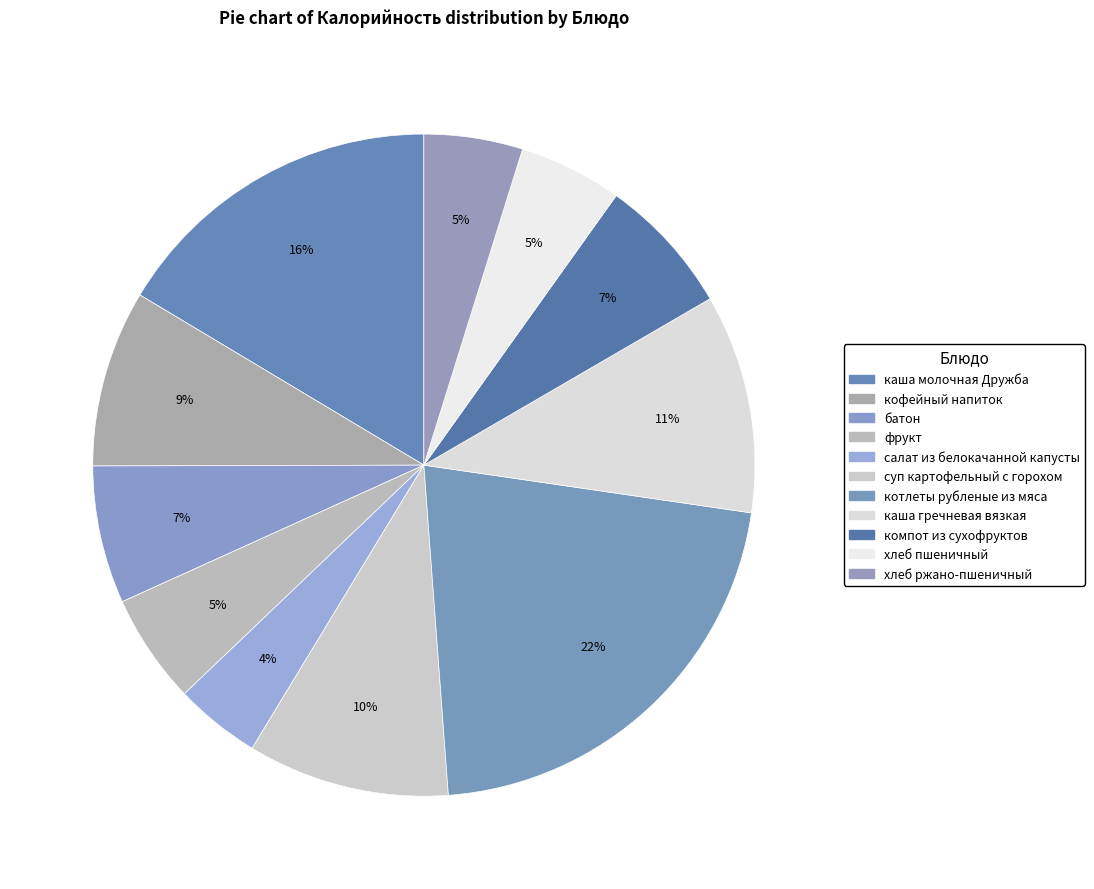

The каша молочная Дружба slice represents 9% of the pie. True or false?

False